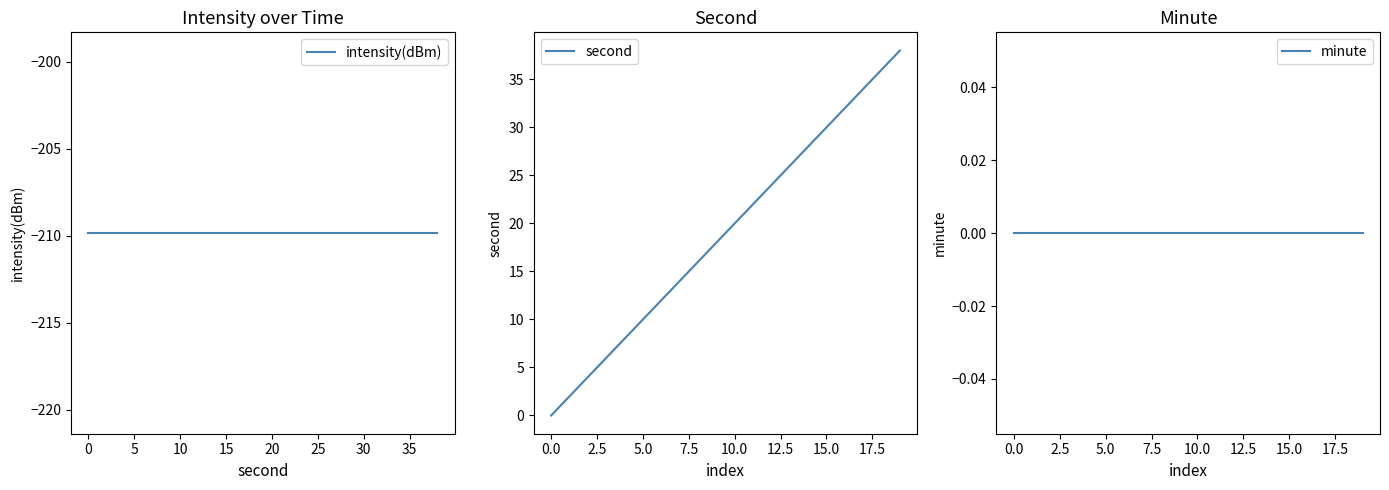

True or false: second and minute intersect in this chart.

False